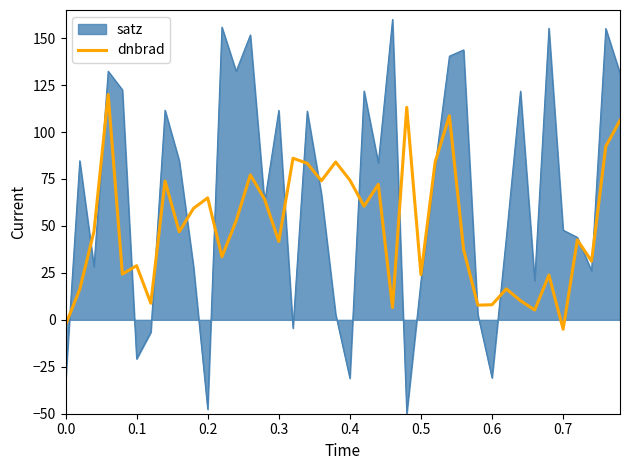

What is the greatest value displayed?

160.0